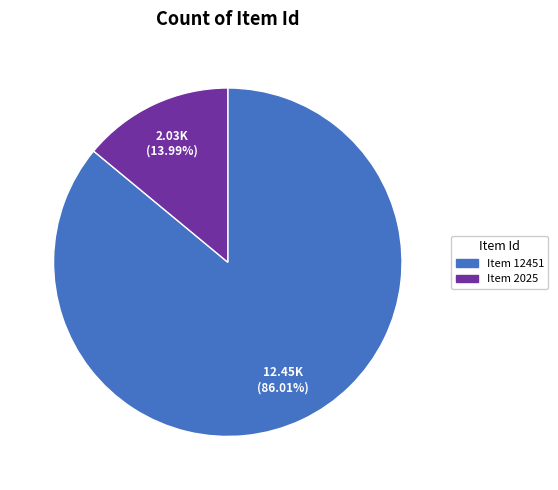

Is there a majority slice in this chart?

Yes